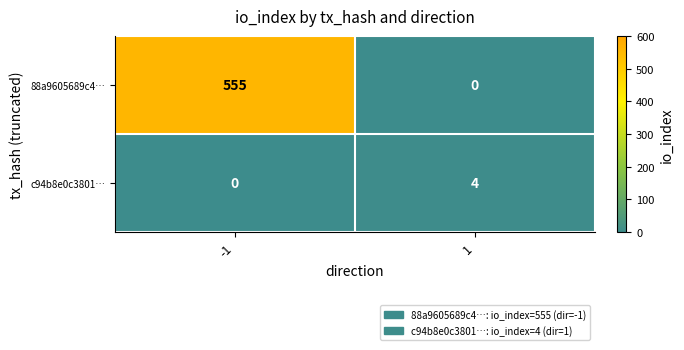

How many series are shown in this chart?

2